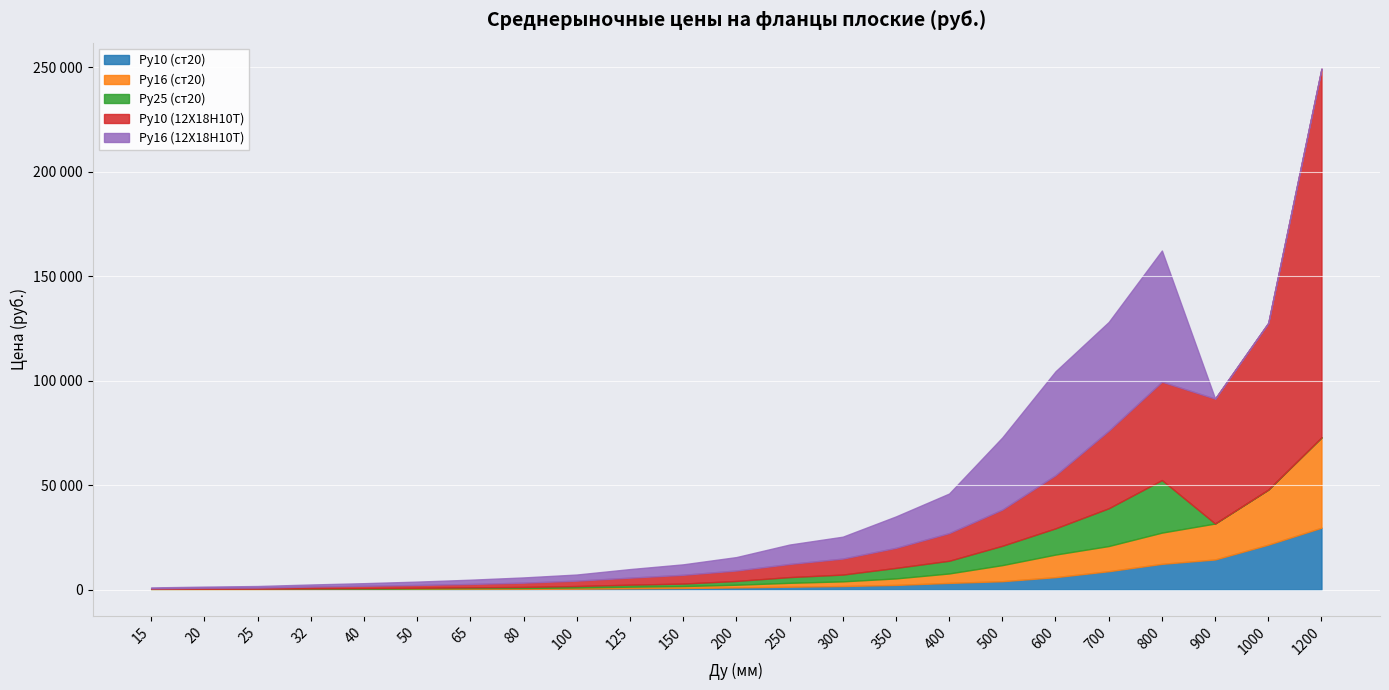

True or false: Ру16 (ст20) and Ру10 (ст20) cross at least once.

False